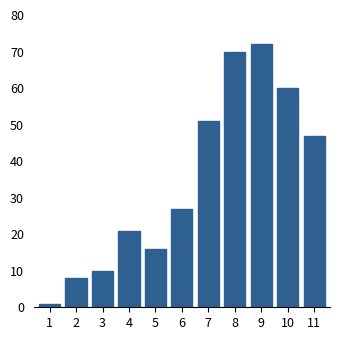

Reading right to left, what are all the values shown in this chart?

47	60	72	70	51	27	16	21	10	8	1